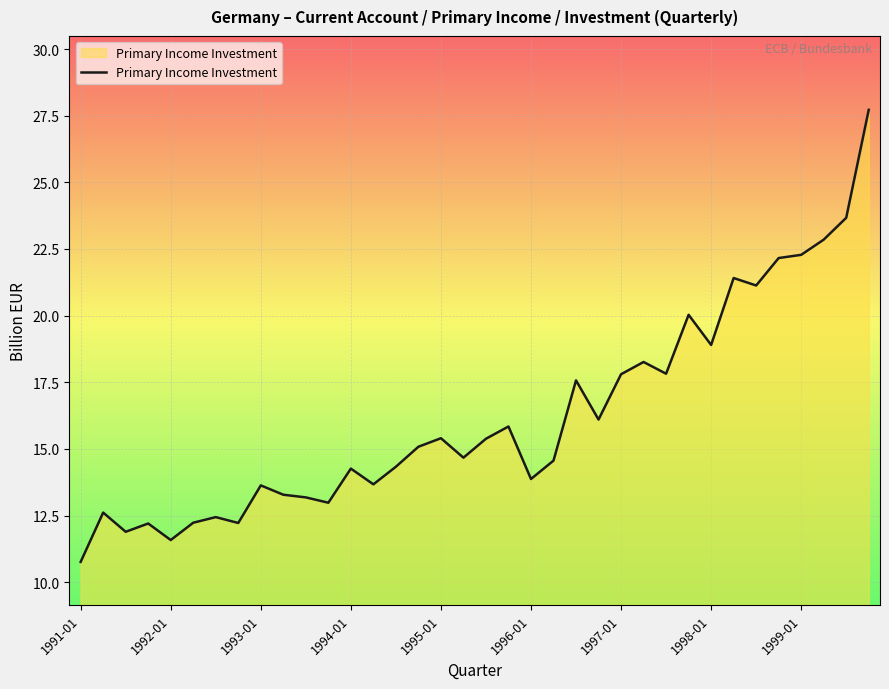

What is the smallest value displayed?

10.8